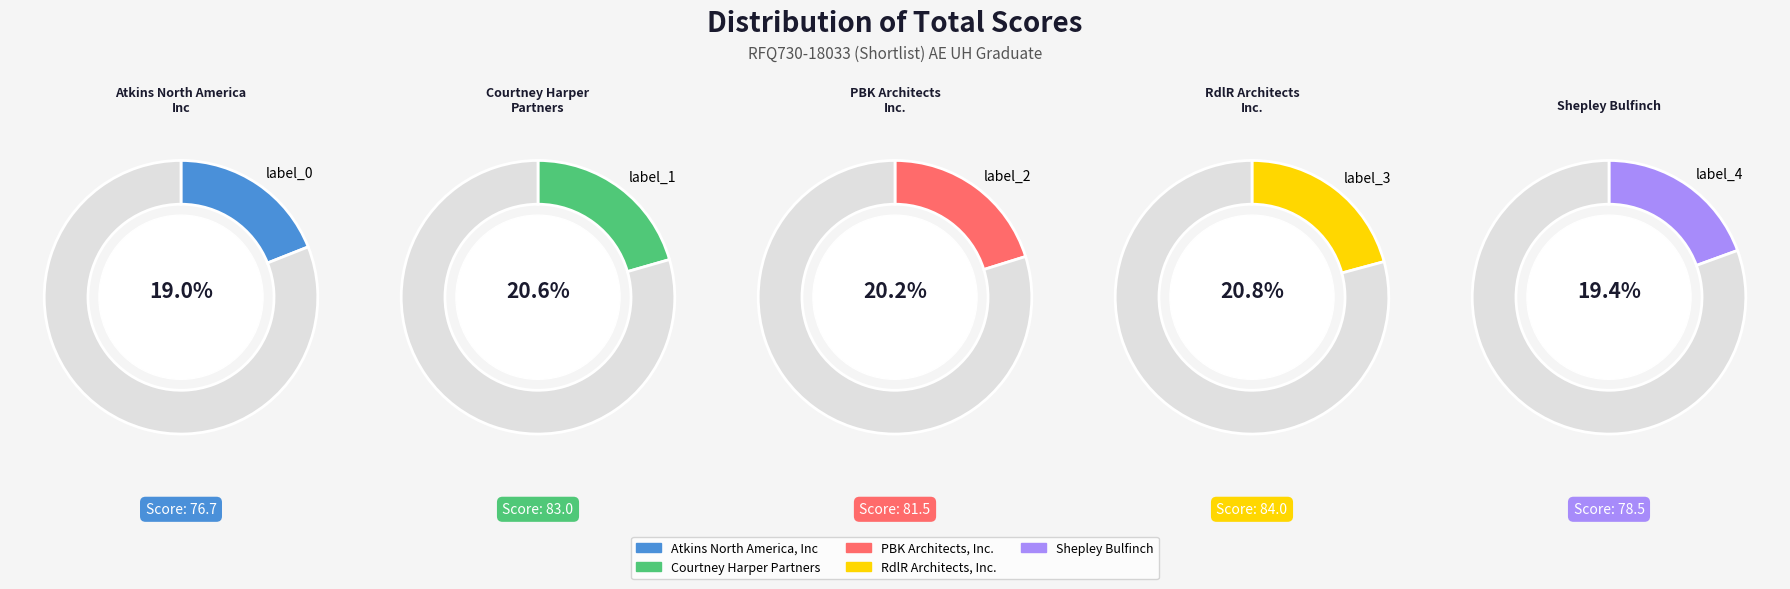

Count the number of slices in the pie.

5